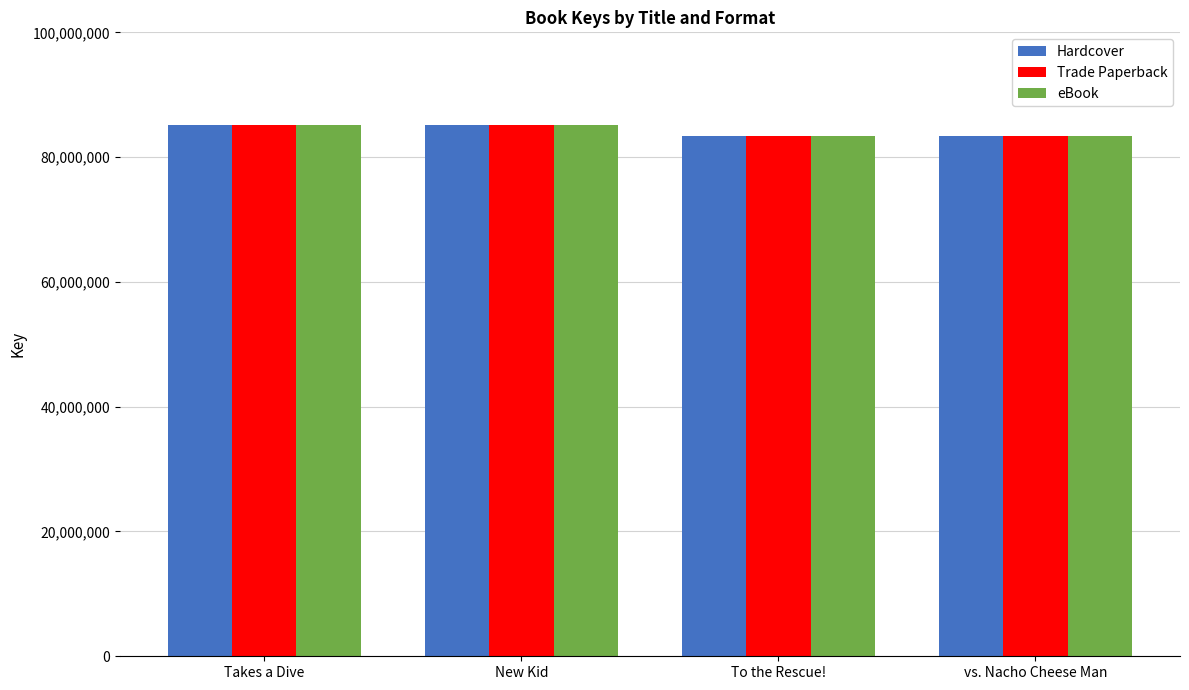

Where is eBook nearest to the value 84237807?

New Kid